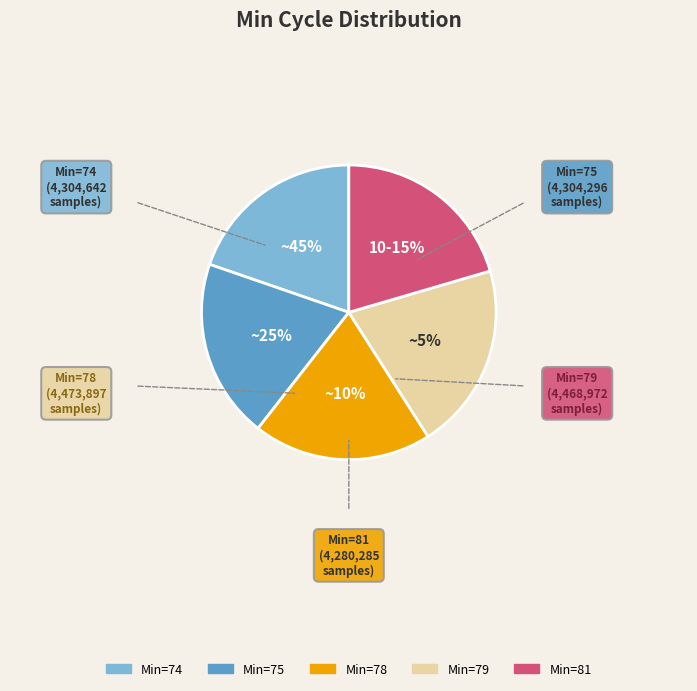

To the nearest percent, what is the difference between the largest and smallest slice percentages?

1%